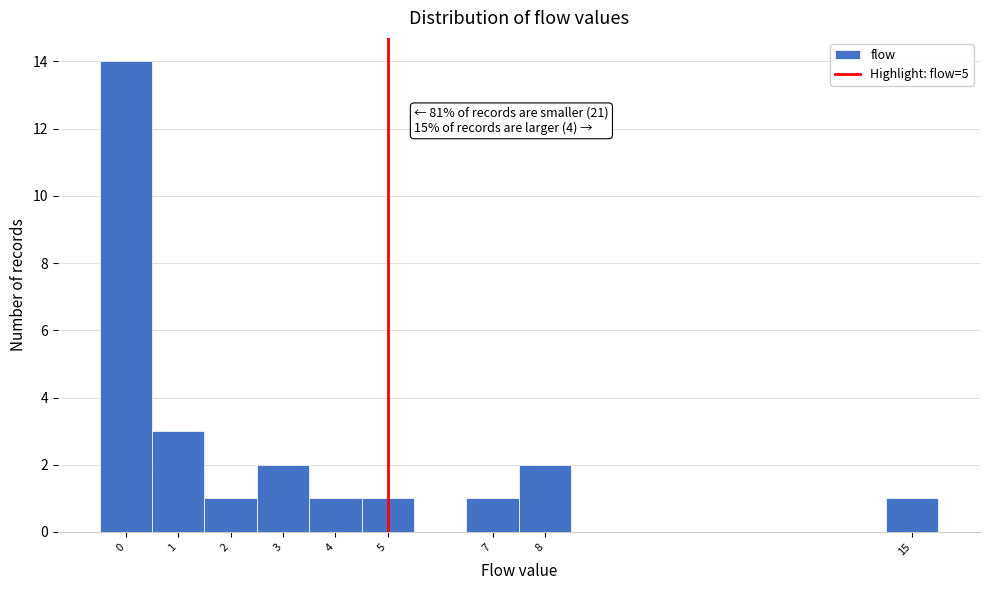

Over which range of the x-axis is the bar tallest?

-0.5 to 0.5